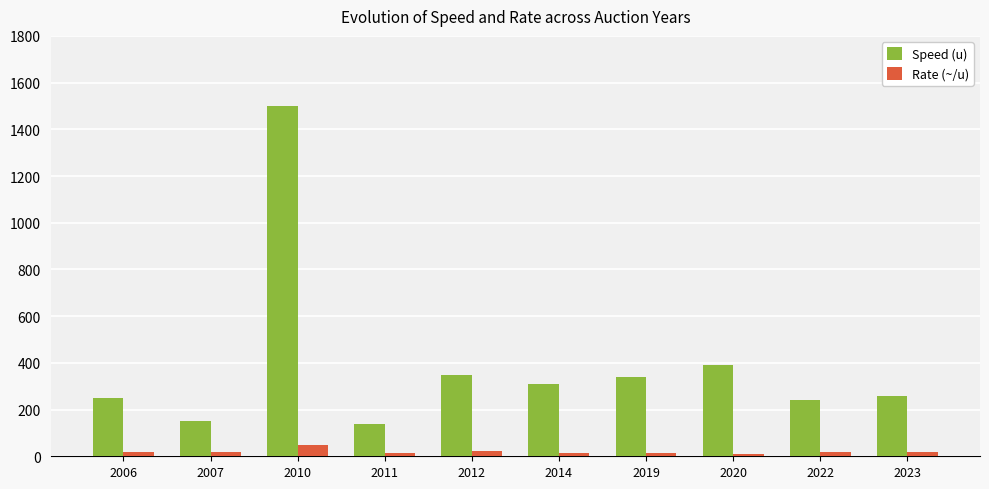

What is the value of the Rate (~/u) bar at the 8th from the left?

10.3